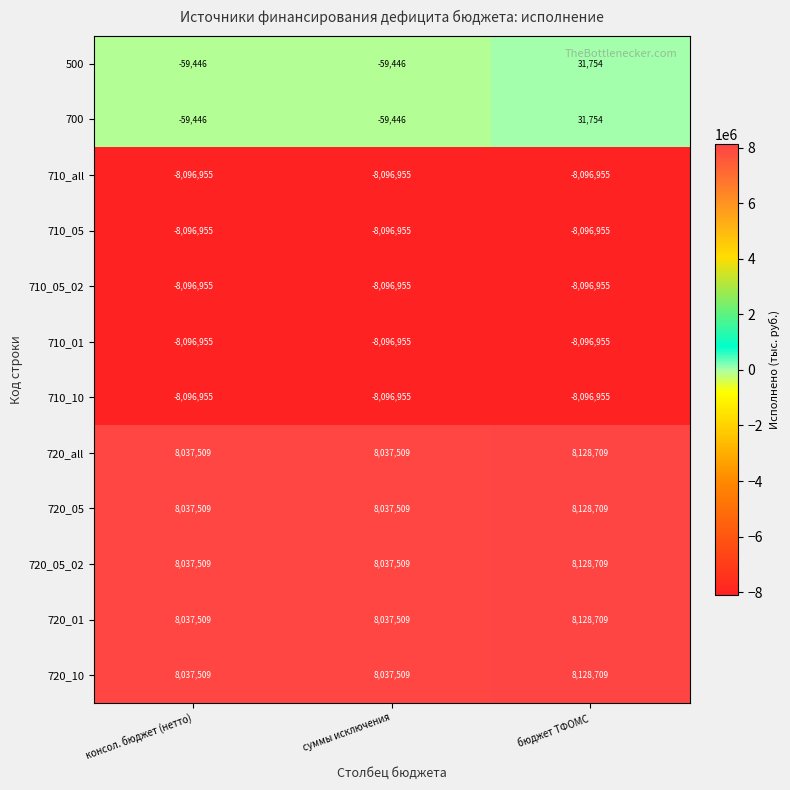

Count the 720_10 values in the range 8037509 to 8128709.

3